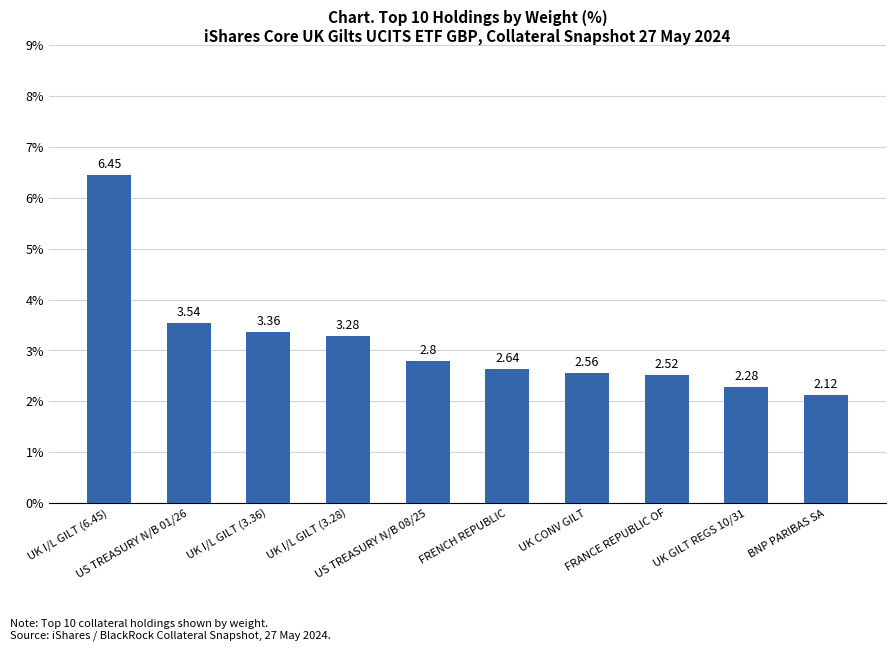

What is the difference between the maximum and second lowest values?

4.2